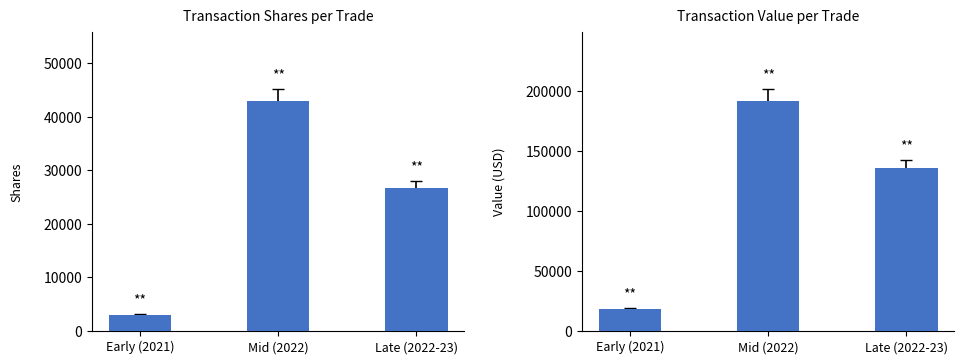

What is the label of the 3rd bar from the left?

Late (2022-23)